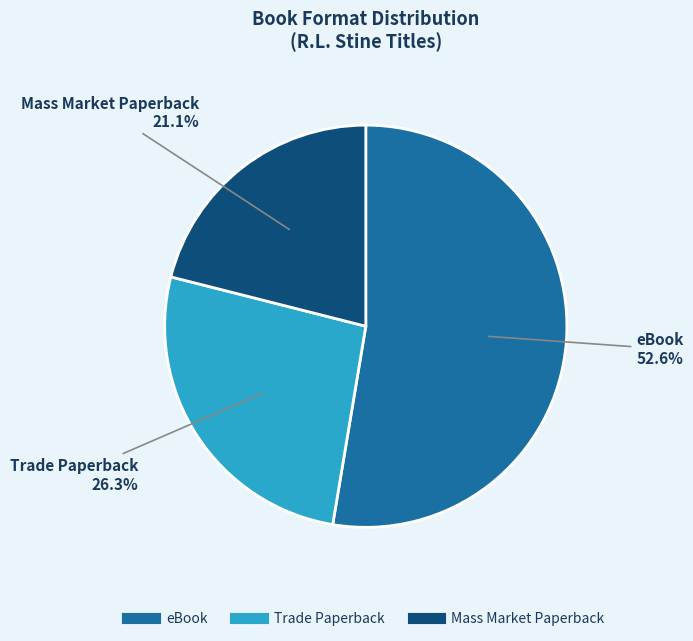

To the nearest percent, what percentage of the pie is eBook?

53%